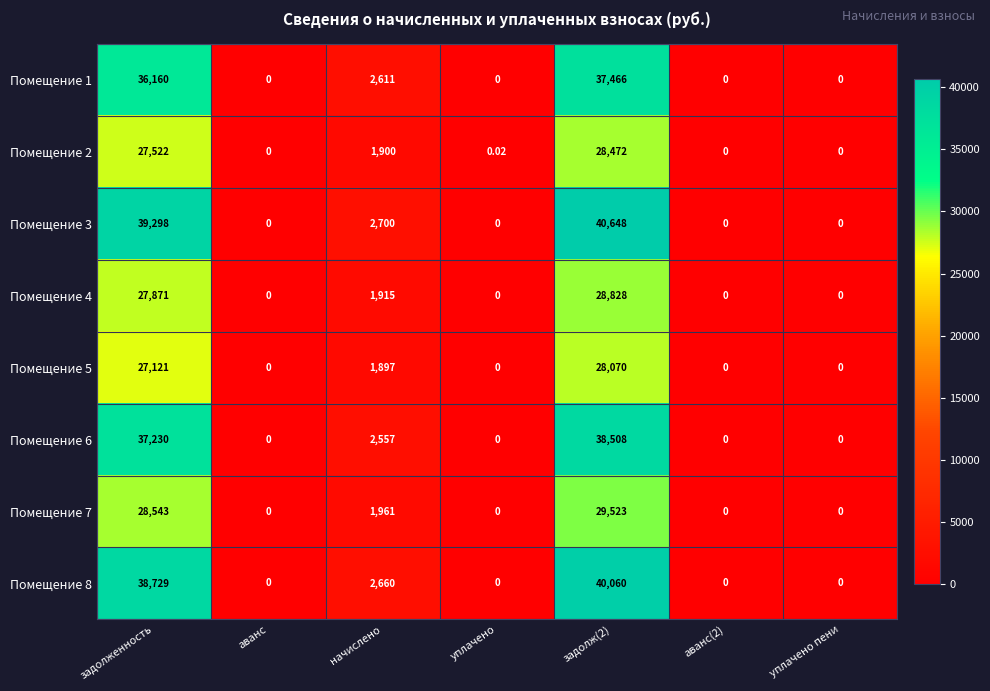

Which series changed the most between задолж(2) and уплачено пени?

Помещение 3